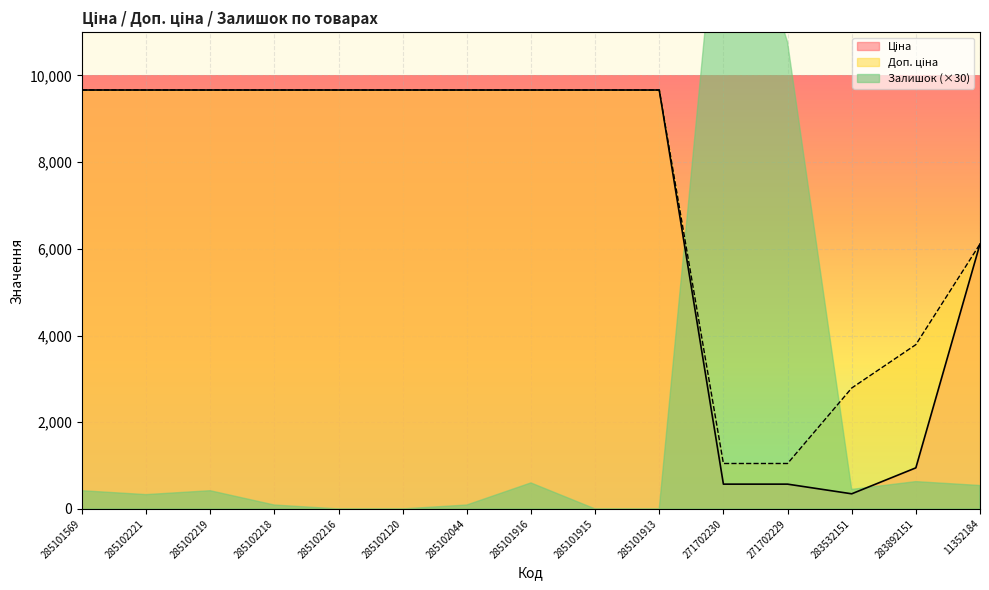

Which series changed the most between 285102218 and 285102044?

Ціна